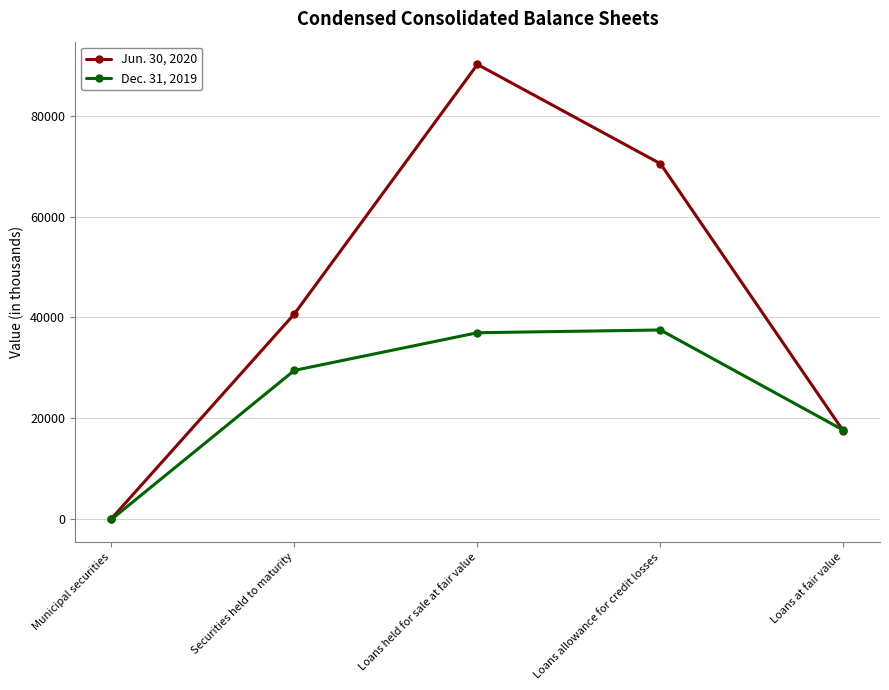

Is it true that Jun. 30, 2020 equals 90135 at Loans held for sale at fair value?

True